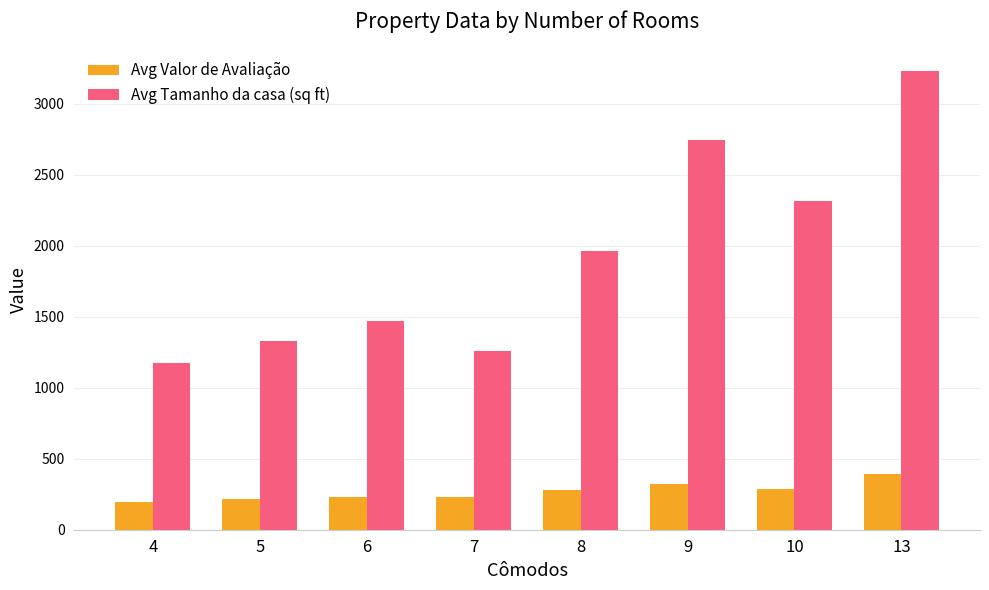

What is the greatest value displayed?

3227.0